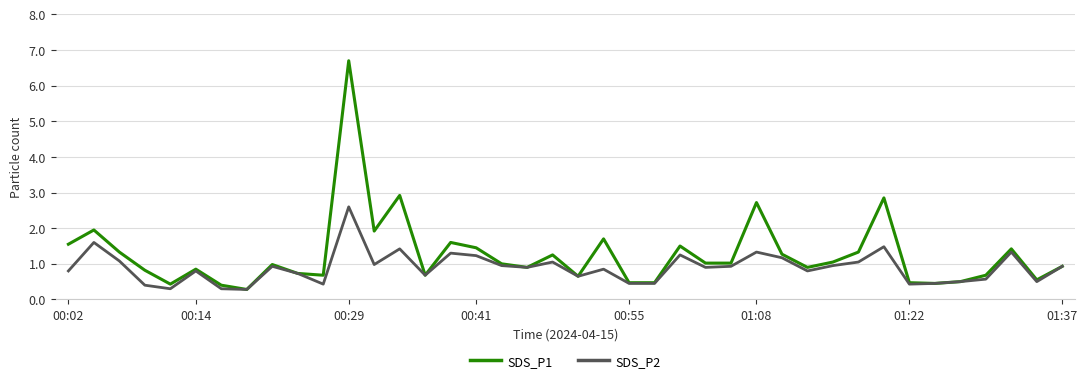

Which series has the largest total across all categories?

SDS_P1